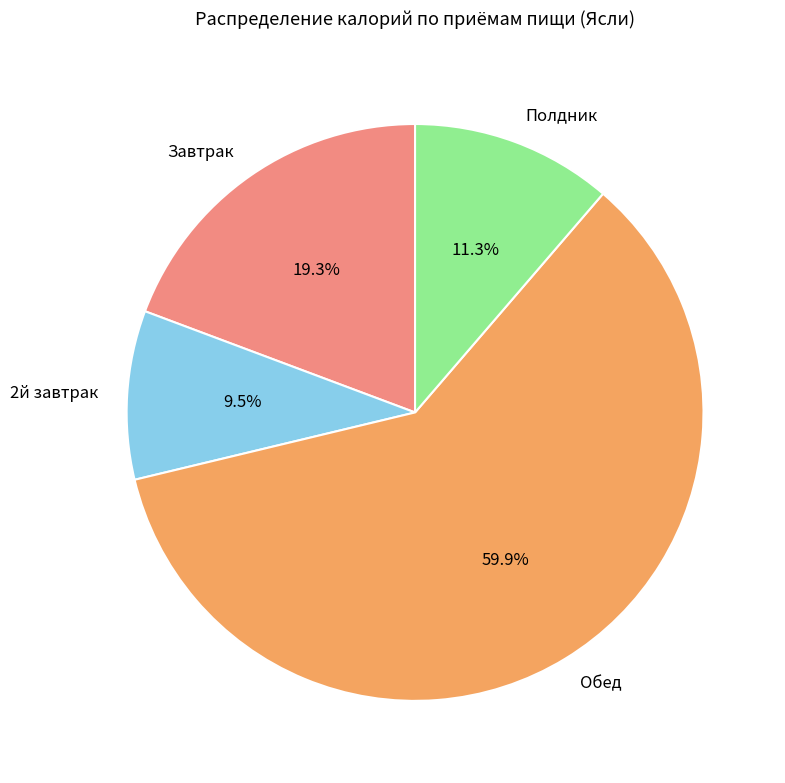

Do Полдник and 2й завтрак together represent more than half of the pie?

No